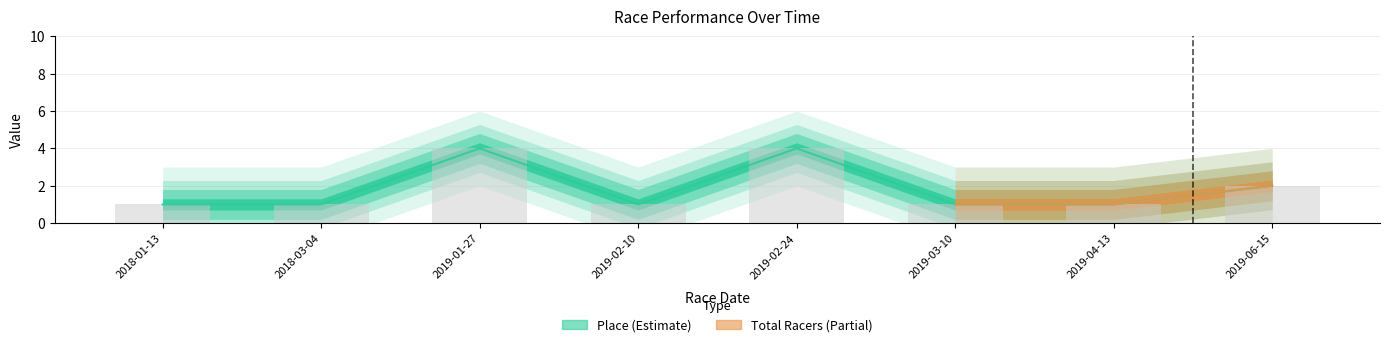

Which has a higher value, 2019-06-15 or 2018-03-04?

2019-06-15